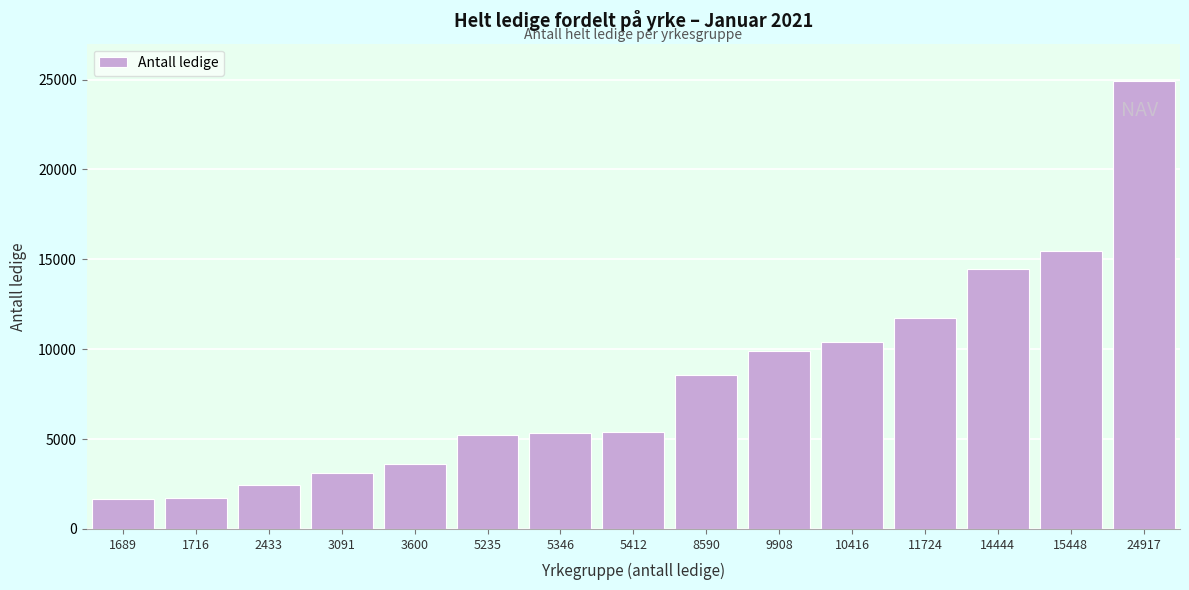

What is the sum of all values?

123969